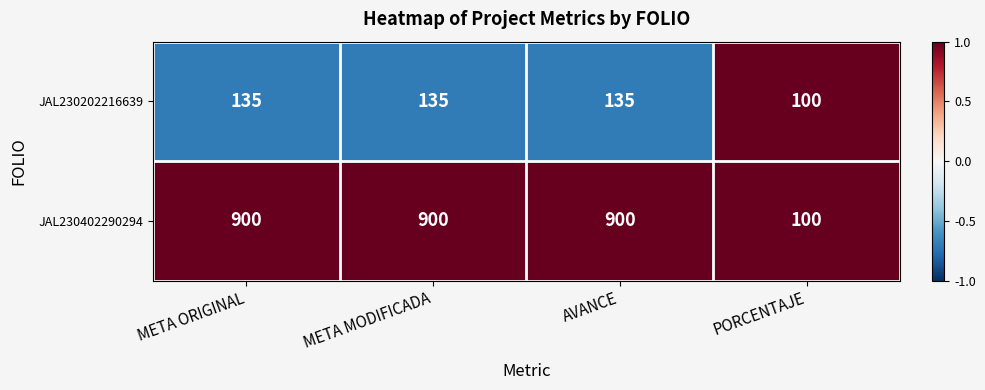

True or false: JAL230202216639 has a value of 100 at PORCENTAJE.

True